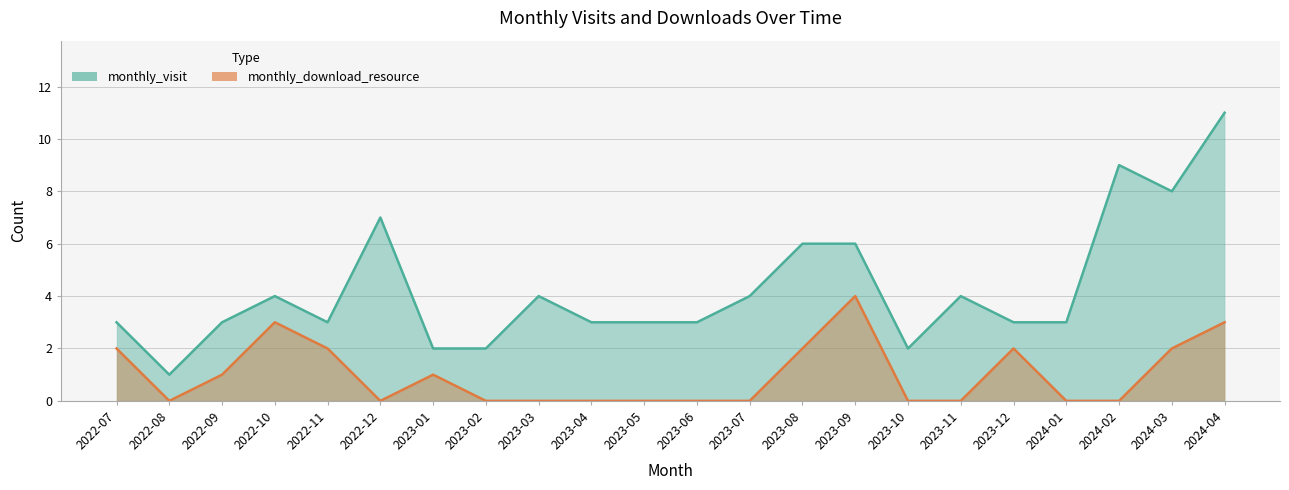

At which category is the sum across all series the highest?

2024-04